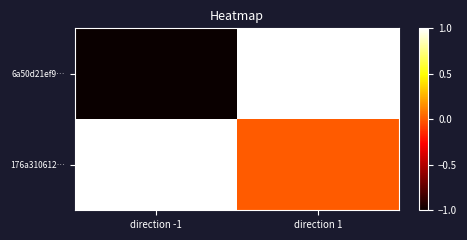

How many distinct data groups are displayed?

2